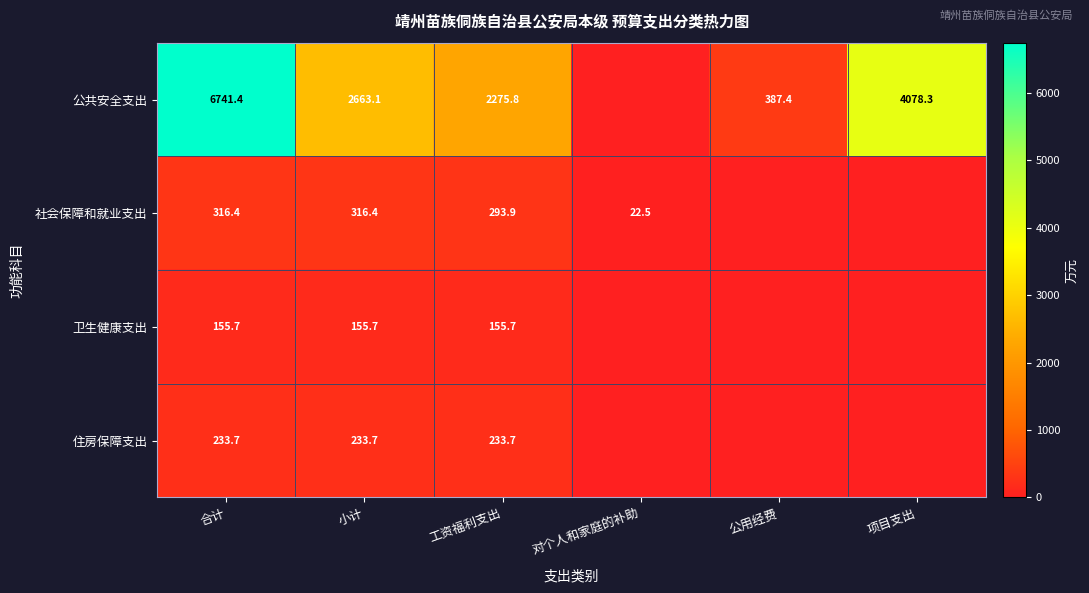

Count the number of categories in the chart.

6